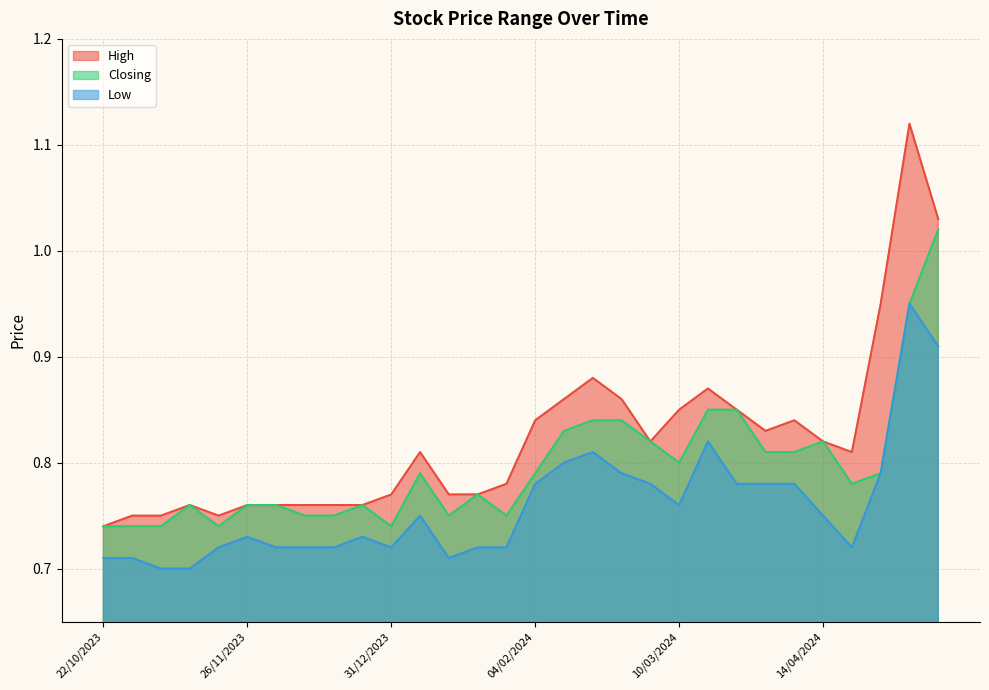

Which series has the largest total across all categories?

High